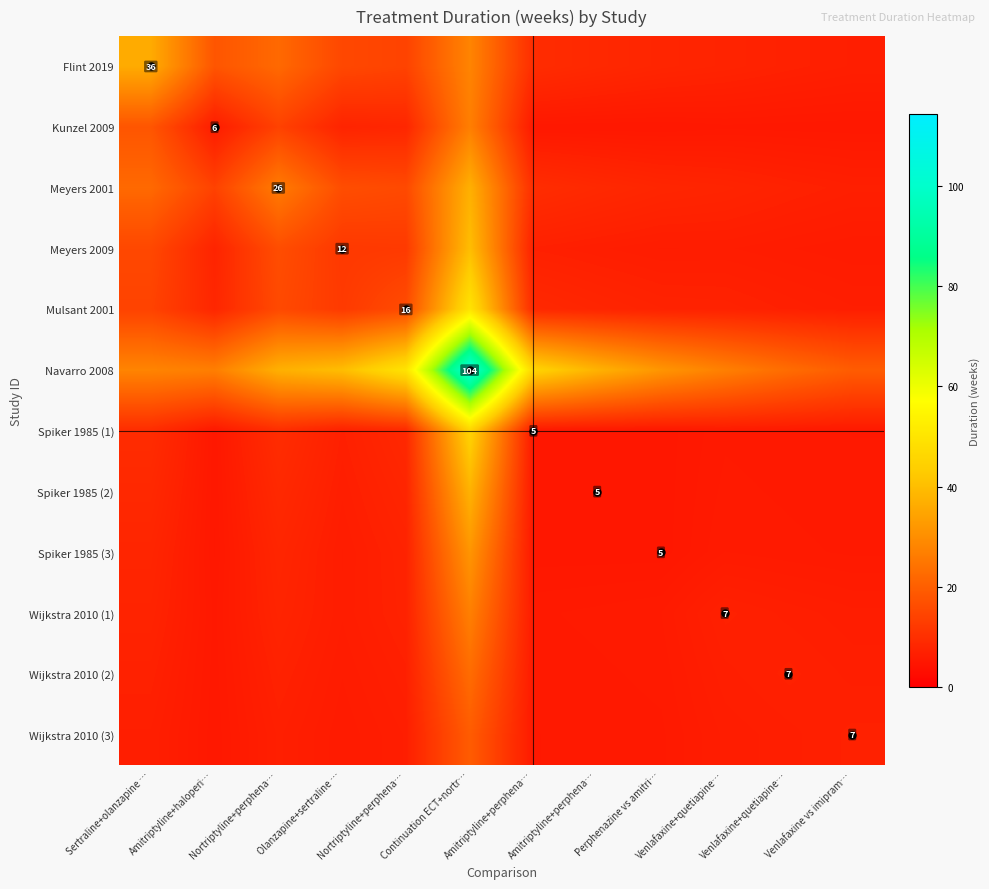

Rank the series at Amitriptyline+perphena… from lowest to highest value.

Spiker 1985 (1), Spiker 1985 (2), Spiker 1985 (3), Kunzel 2009, Wijkstra 2010 (3), Wijkstra 2010 (2), Wijkstra 2010 (1), Meyers 2009, Mulsant 2001, Flint 2019, Meyers 2001, Navarro 2008